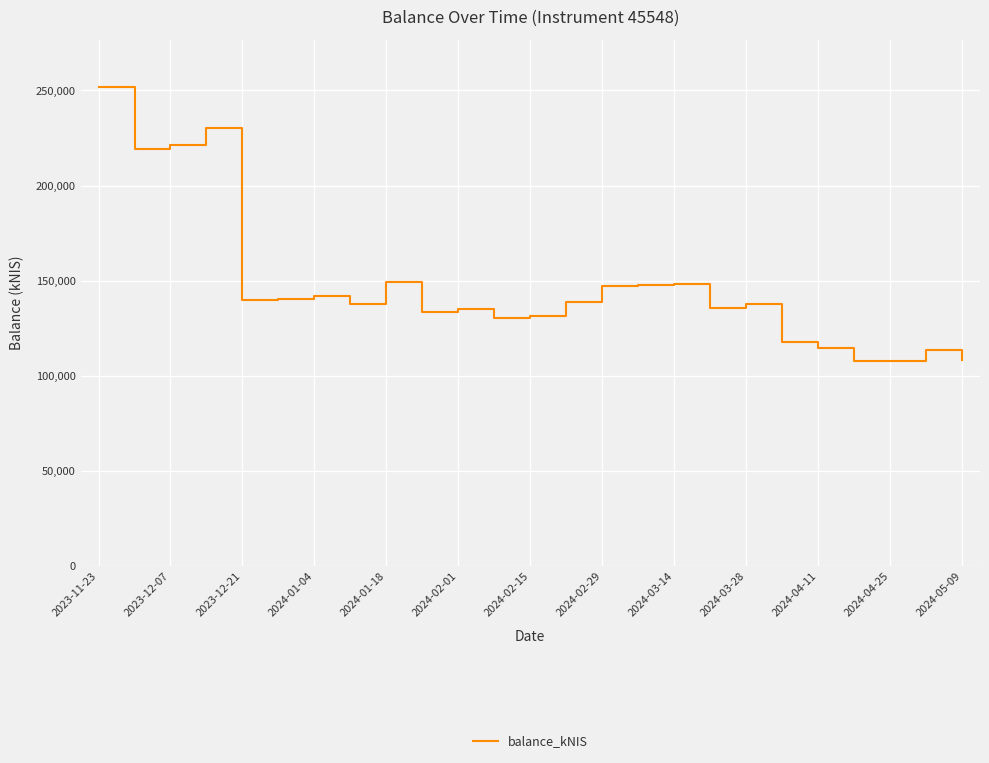

What is the greatest value displayed?

251609.8